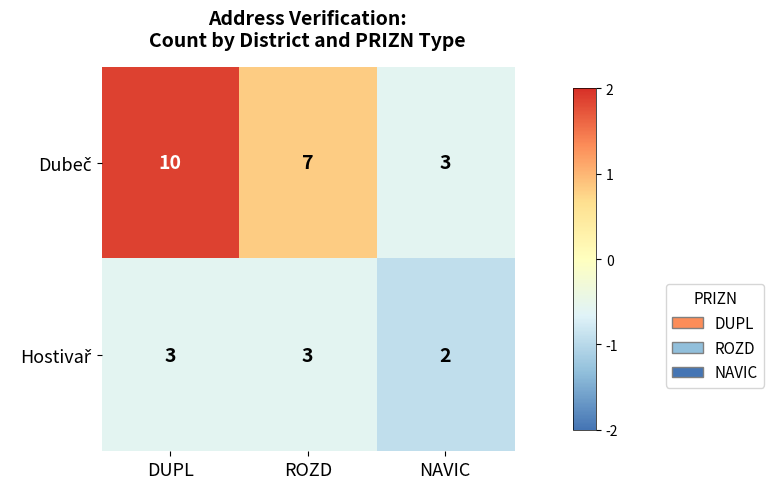

What is the spread (max minus min) of values at ROZD?

4